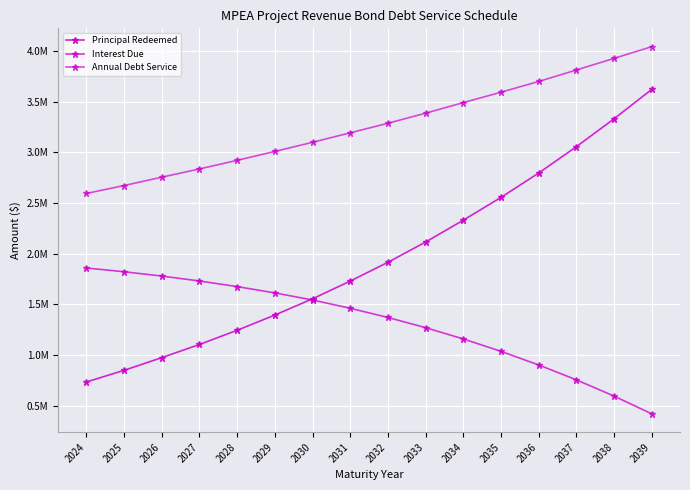

Does the chart have visible grid lines?

Yes